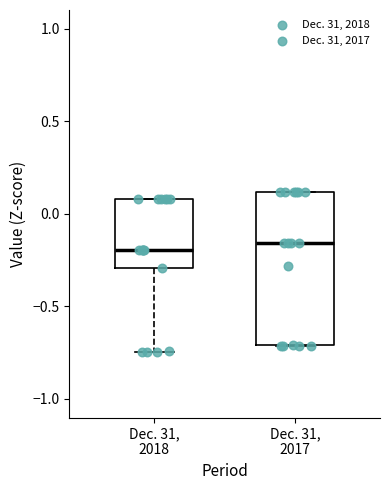

Where is the upper edge of the box for Dec. 31, 2018 on the y-axis? The values are not printed on the chart, so give them approximately, as read against the axis.

0.10